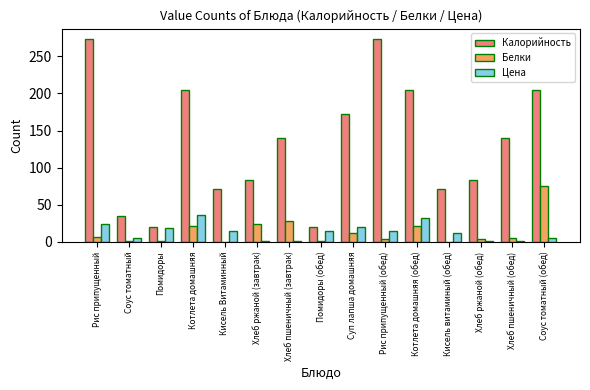

What is the highest value of the Калорийность series?

273.6